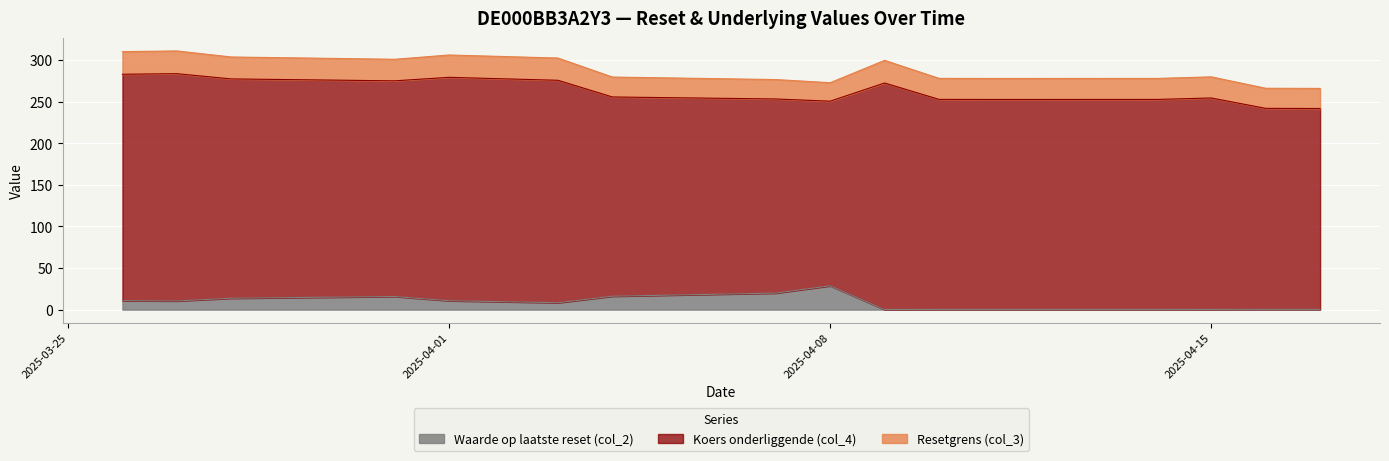

What are all the series names shown in the legend?

Waarde op laatste reset (col_2), Koers onderliggende (col_4), Resetgrens (col_3)